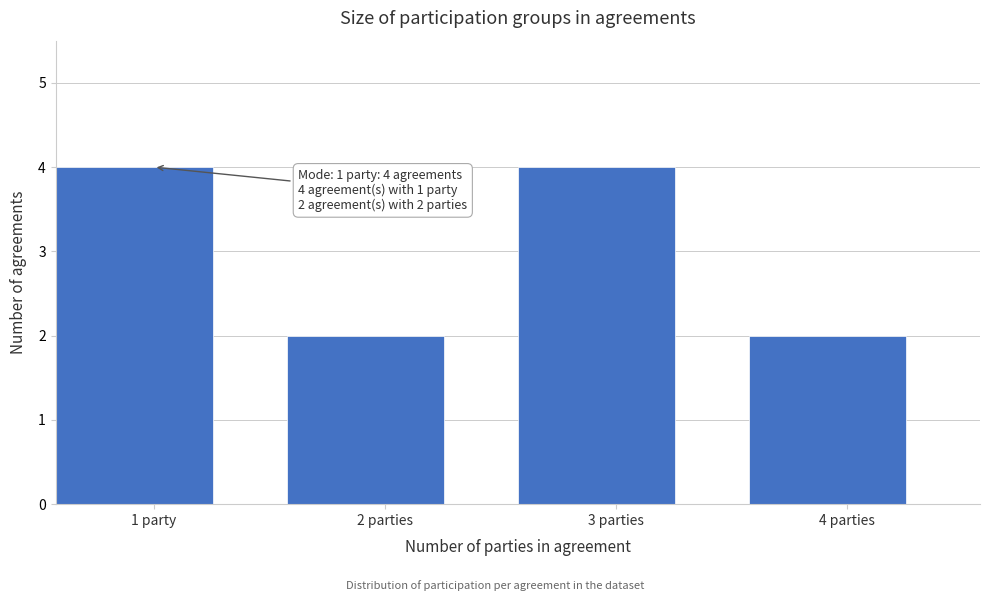

Reading left to right, extract all data points from this chart.

1 party=4	2 parties=2	3 parties=4	4 parties=2